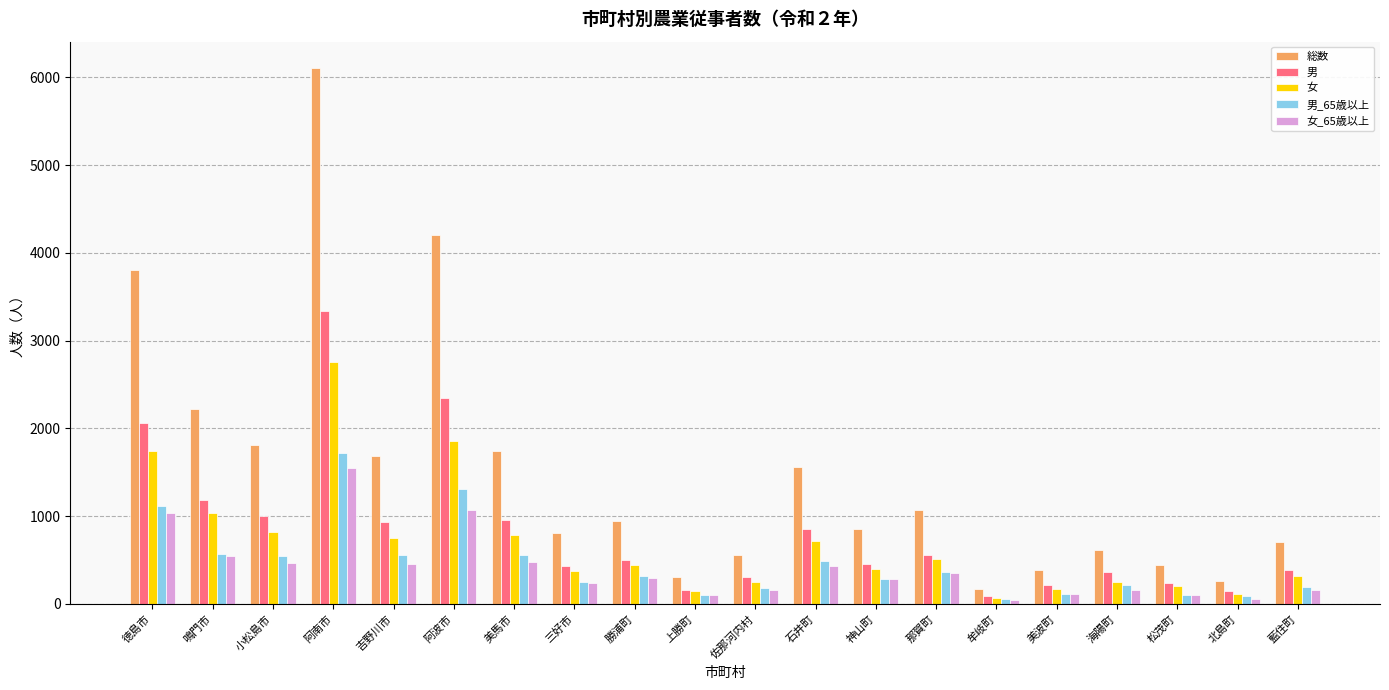

Which series changed the most between 徳島市 and 石井町?

総数